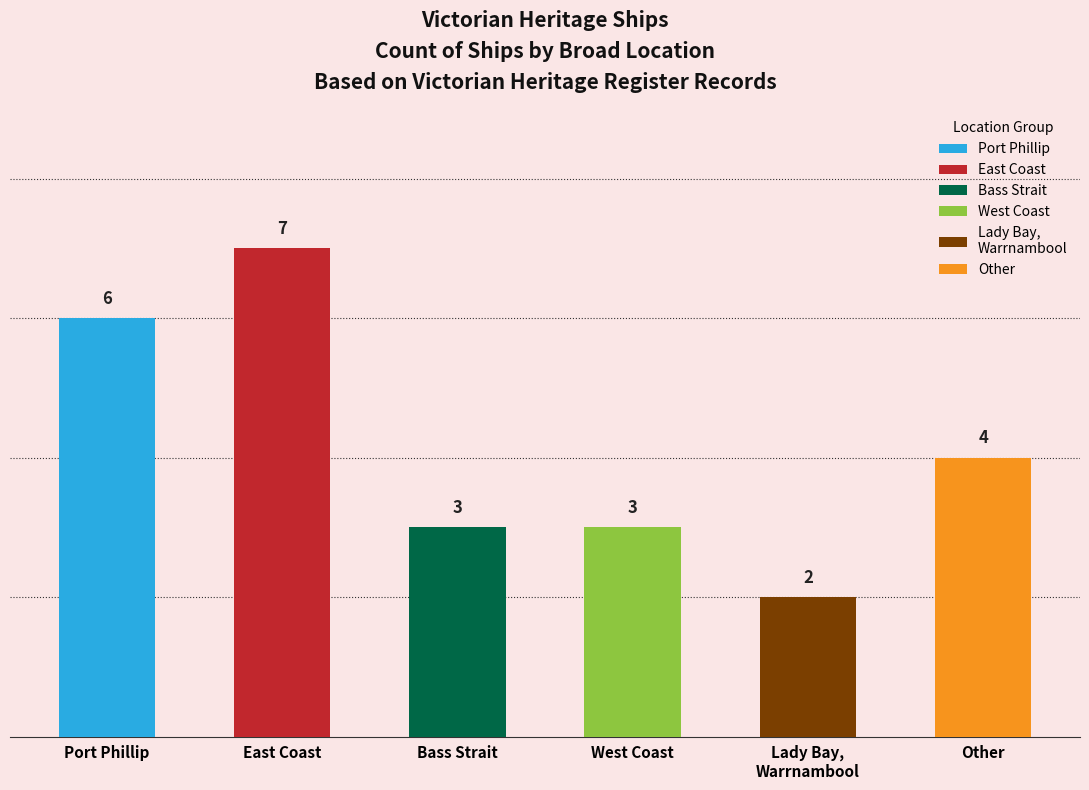

Does the chart contain stacked bars?

No